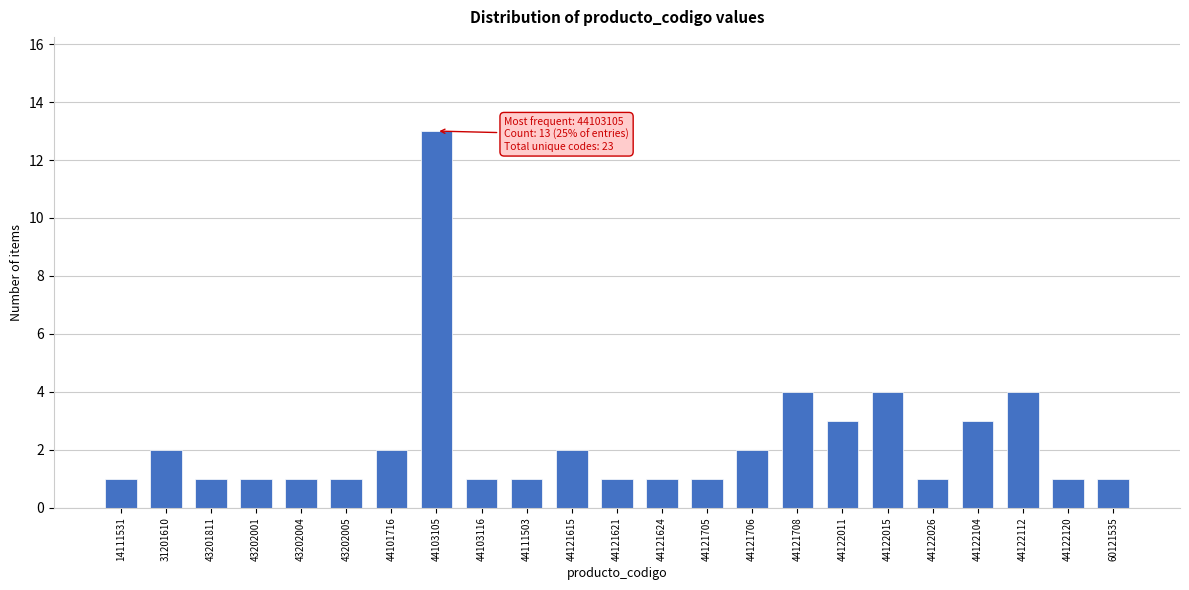

Reading left to right, what are all the values shown in this chart?

14111531=1	31201610=2	43201811=1	43202001=1	43202004=1	43202005=1	44101716=2	44103105=13	44103116=1	44111503=1	44121615=2	44121621=1	44121624=1	44121705=1	44121706=2	44121708=4	44122011=3	44122015=4	44122026=1	44122104=3	44122112=4	44122120=1	60121535=1